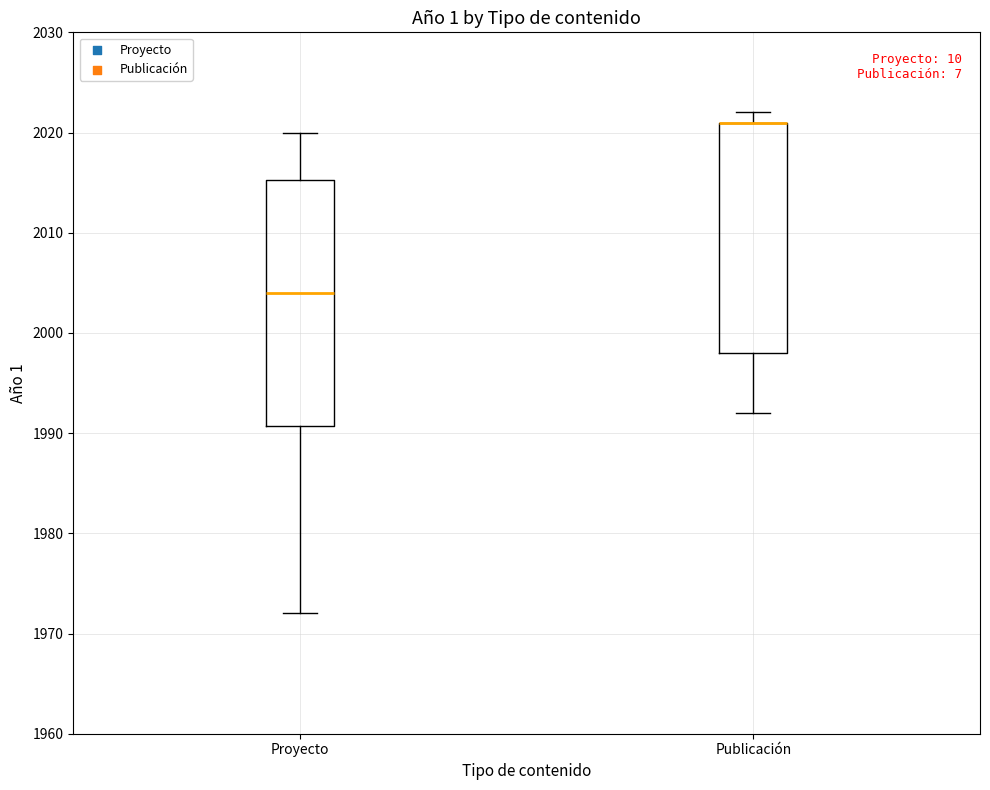

Where is the lower edge of the box for Proyecto on the y-axis? The values are not printed on the chart, so give them approximately, as read against the axis.

1991